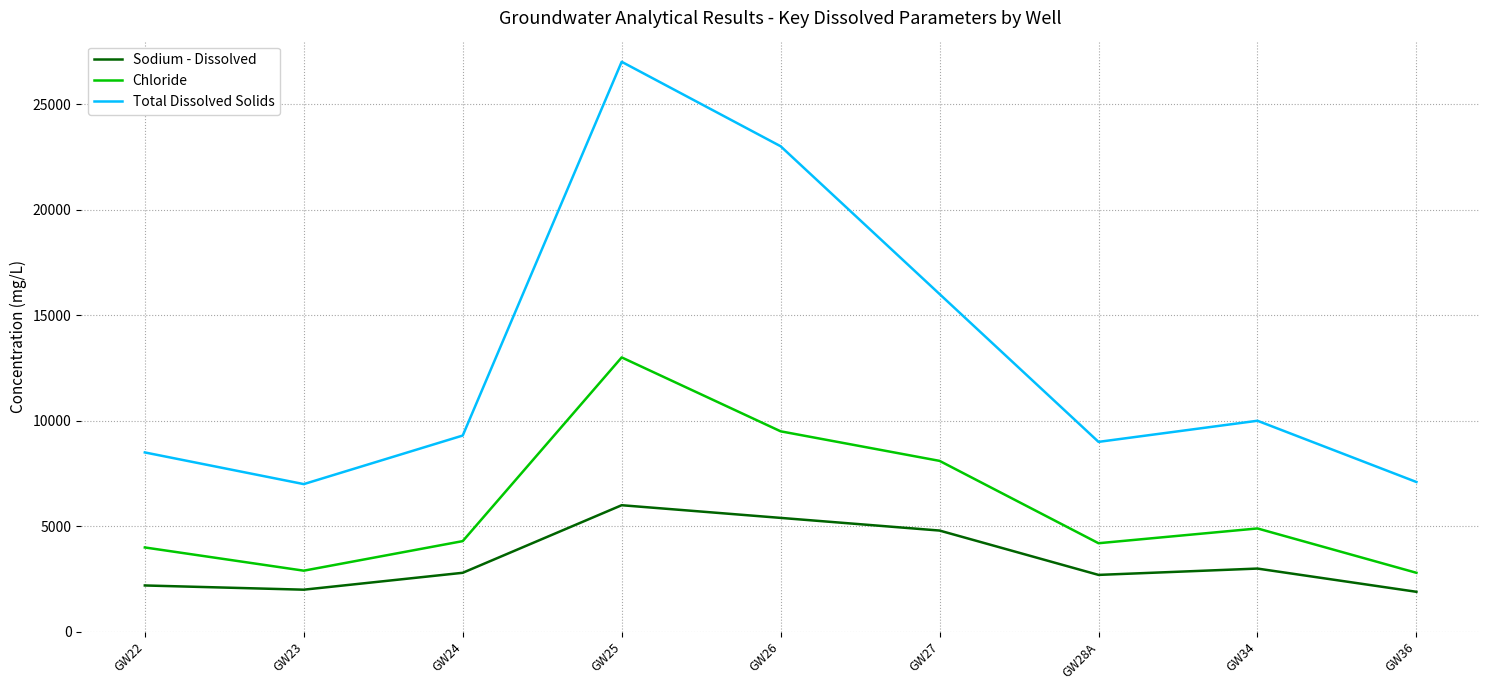

How many lines are shown in the chart?

3